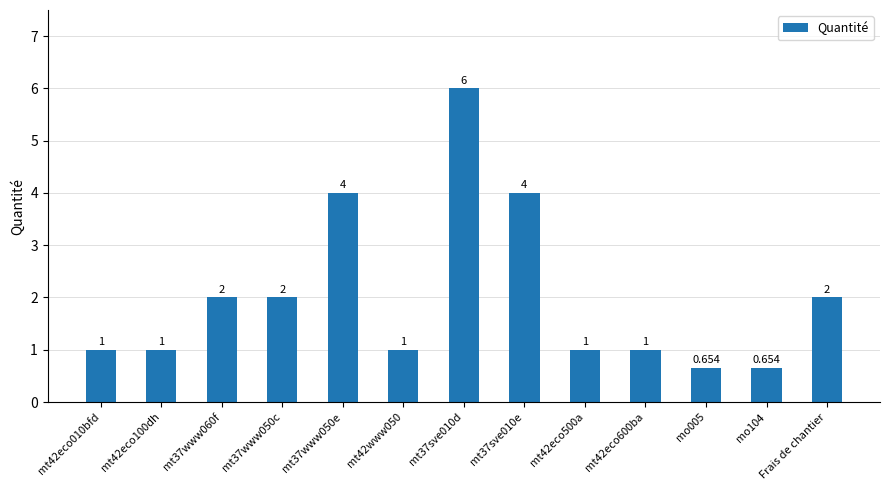

What is the label of the 1st bar from the right?

Frais de chantier